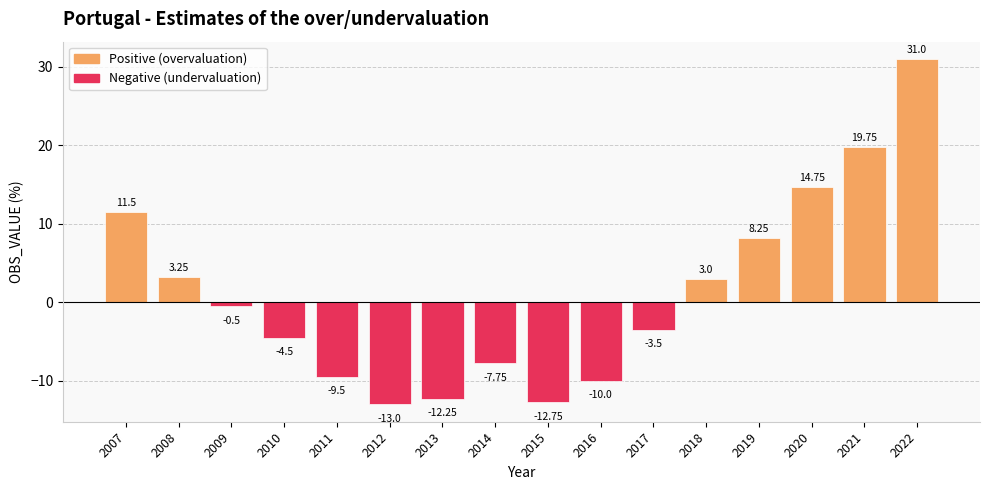

Count the number of categories in the chart.

16